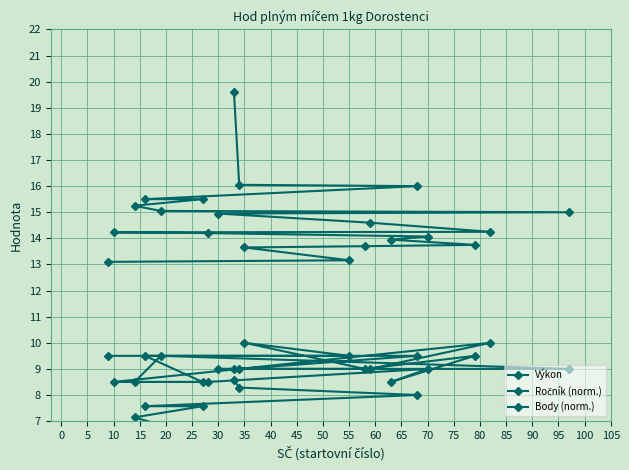

True or false: Výkon has a value of 4.5 at 65.

False